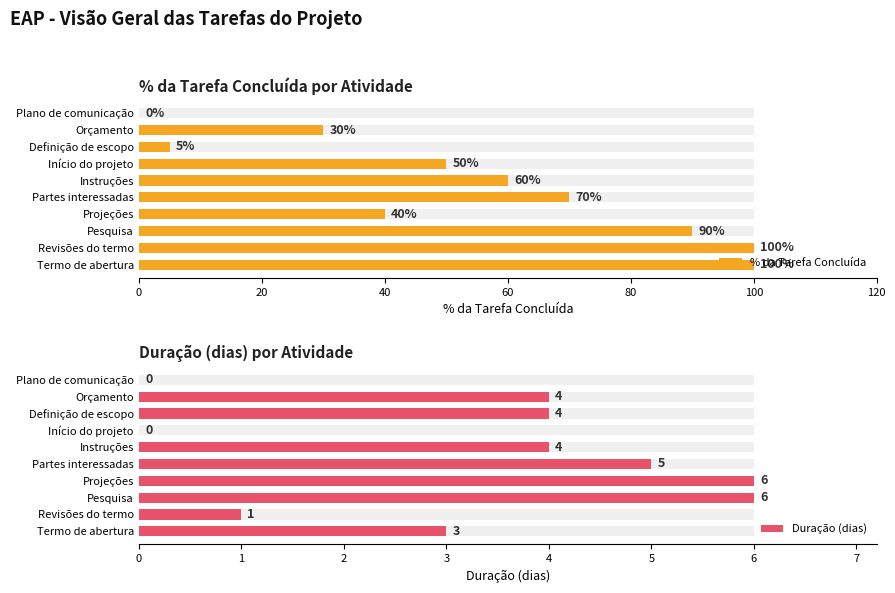

Is the value of Duração (dias) at Orçamento greater than the value of % da Tarefa Concluída at Definição de escopo?

No